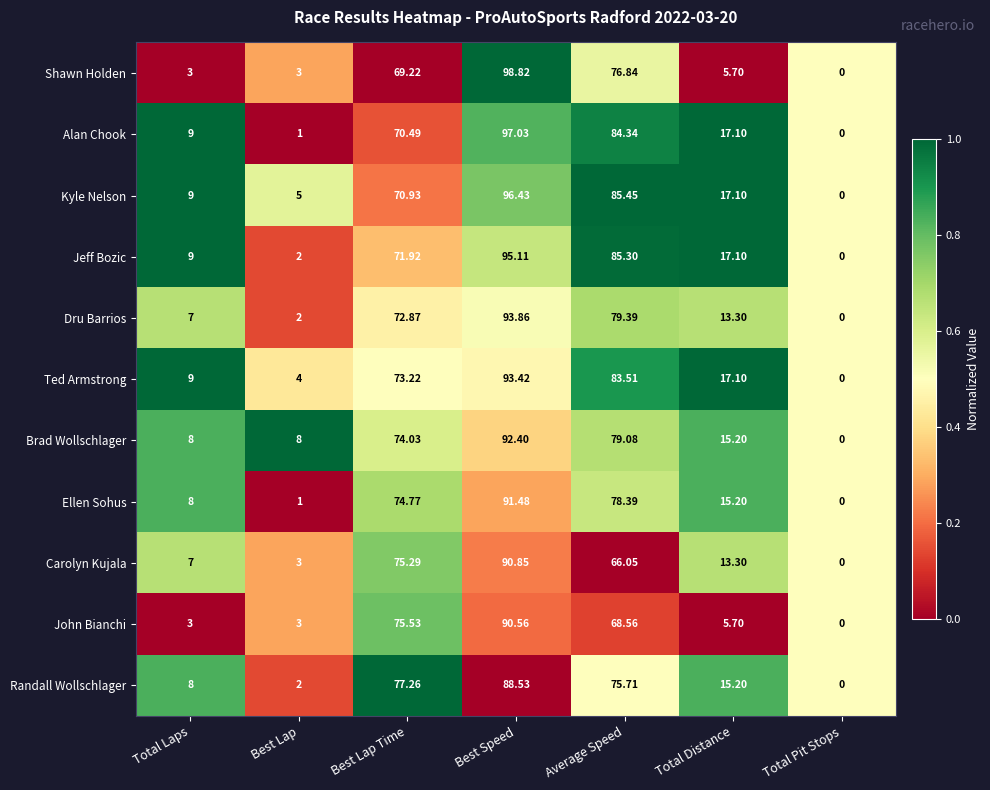

List the series in order of their peak value, highest first.

Shawn Holden, Alan Chook, Kyle Nelson, Jeff Bozic, Dru Barrios, Ted Armstrong, Brad Wollschlager, Ellen Sohus, Carolyn Kujala, John Bianchi, Randall Wollschlager